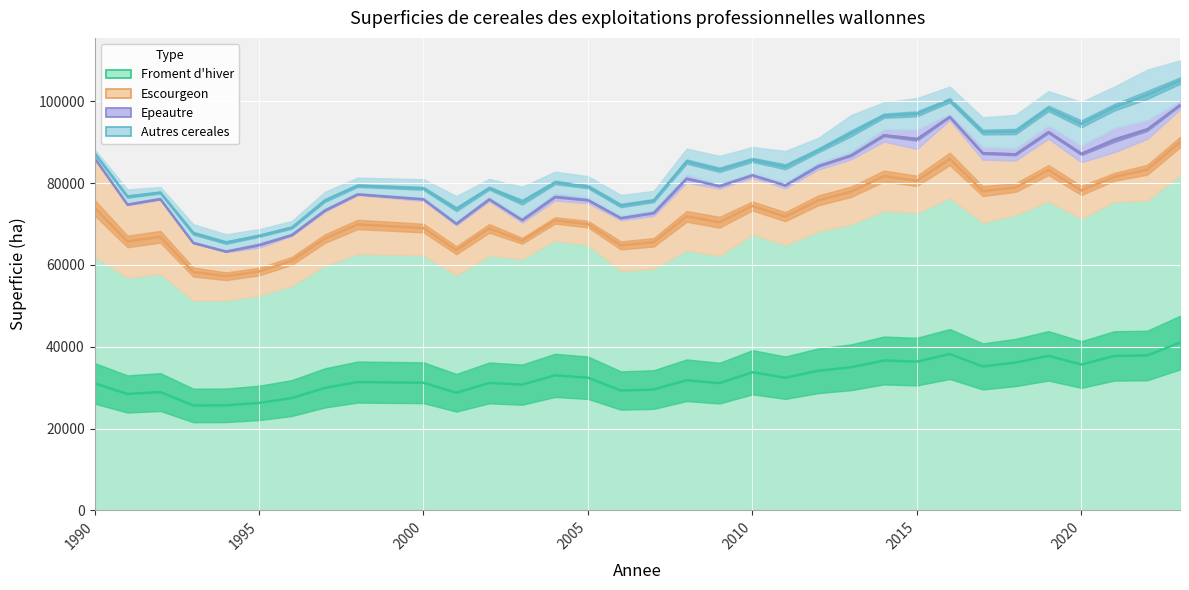

Between 2004 and 2022, which is larger?

2022